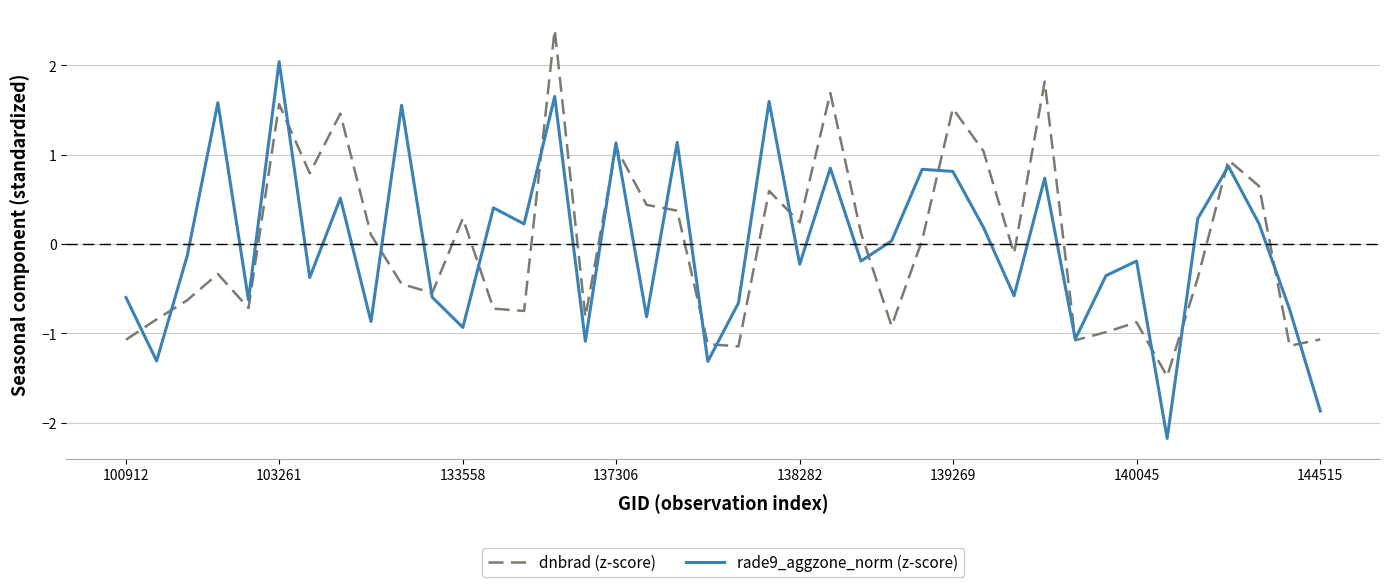

Which series has the largest range (max minus min)?

rade9_aggzone_norm (z-score)